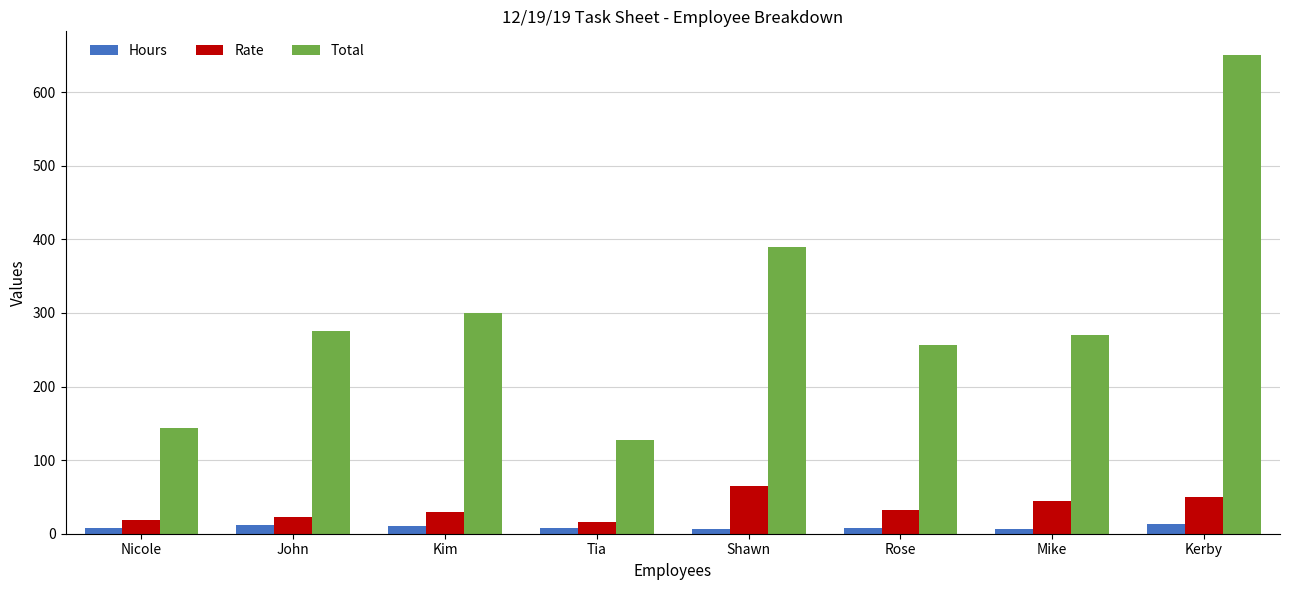

What is the label of the 5th bar from the right?

Tia